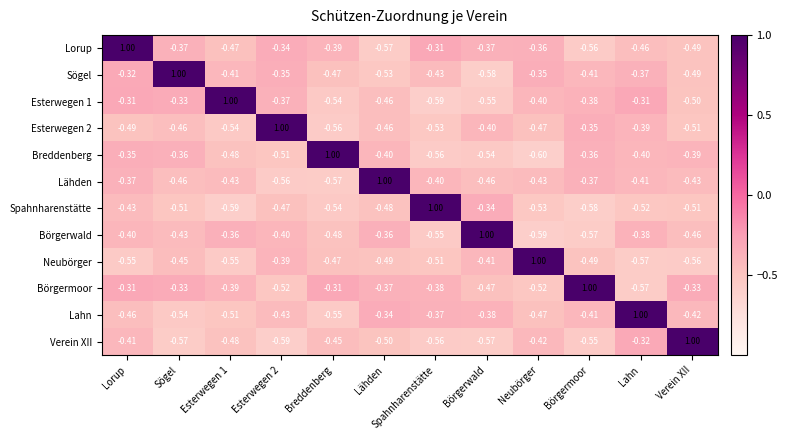

How many values in the Verein XII series are below 0?

11